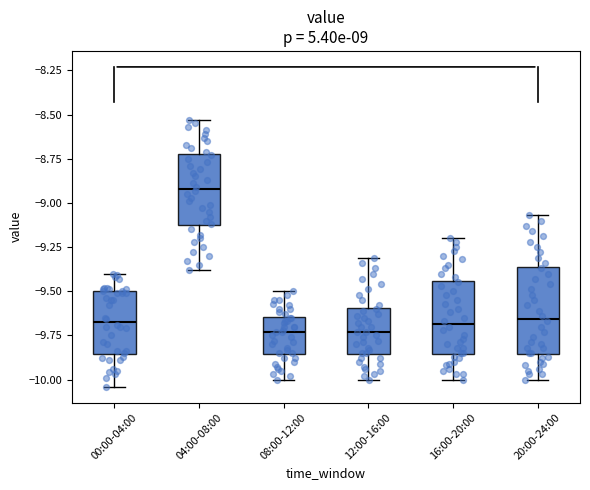

Reading left to right, transcribe this box plot: for each box, give where its median line is, the range the box spans, and where its two whiskers end, as read against the y-axis. The values are not printed on the chart, so give them approximately, as read against the axis.

00:00-04:00: median -9.65, box -9.85 to -9.50, whiskers -10.05 to -9.40
04:00-08:00: median -8.90, box -9.15 to -8.70, whiskers -9.40 to -8.55
08:00-12:00: median -9.75, box -9.85 to -9.65, whiskers -10.00 to -9.50
12:00-16:00: median -9.75, box -9.85 to -9.60, whiskers -10.00 to -9.30
16:00-20:00: median -9.70, box -9.85 to -9.45, whiskers -10.00 to -9.20
20:00-24:00: median -9.65, box -9.85 to -9.35, whiskers -10.00 to -9.05